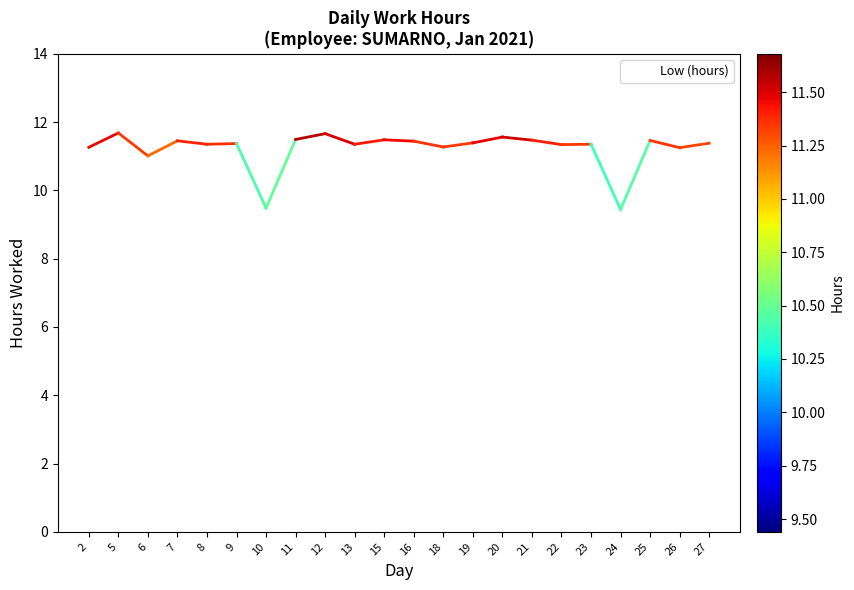

What is the difference between the maximum and minimum values?

2.2